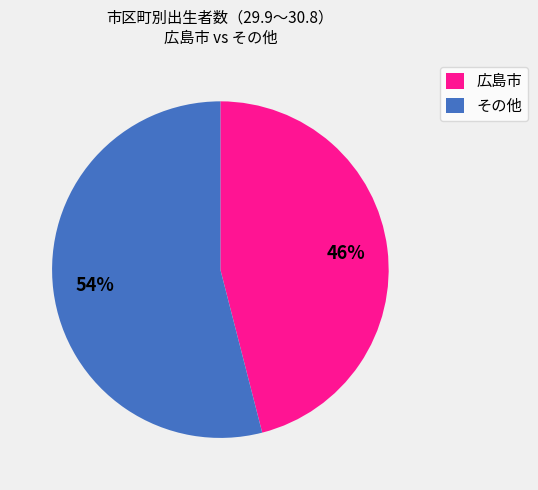

Is there any slice that represents more than half of the pie?

Yes